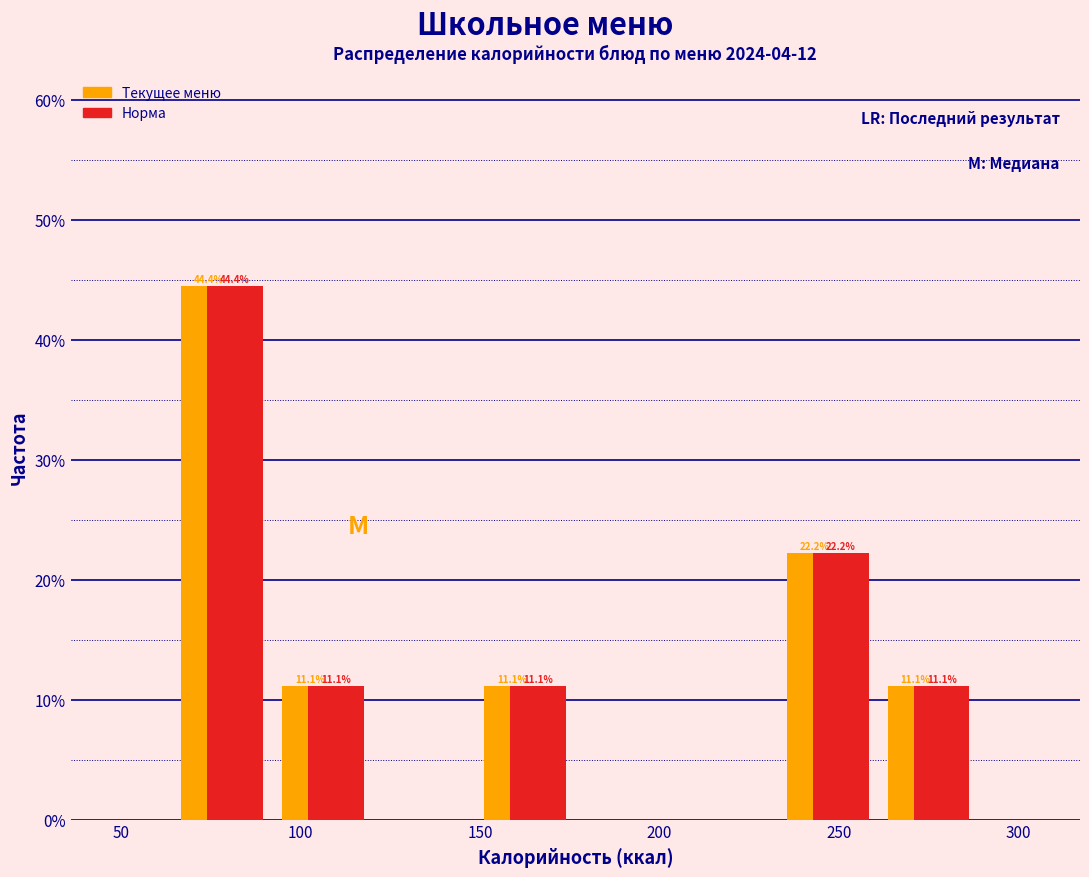

In the Текущее меню series, which range on the x-axis has the tallest bar?

65 to 90